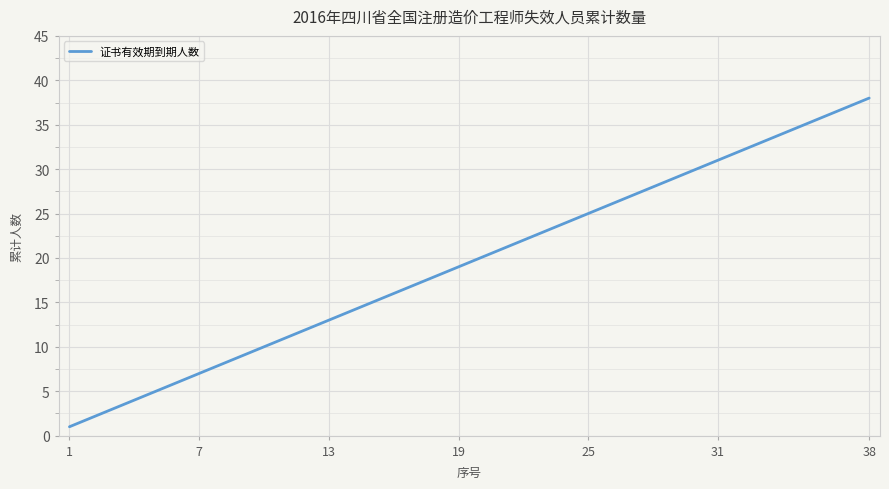

What is the difference between the maximum and minimum values?

37